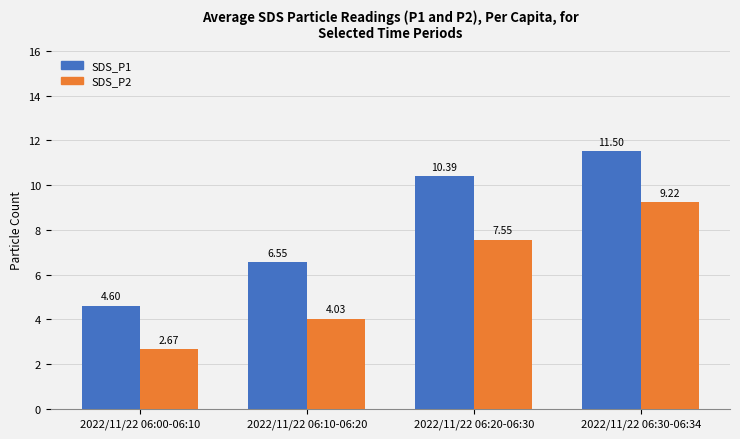

How many bars are there in total?

8